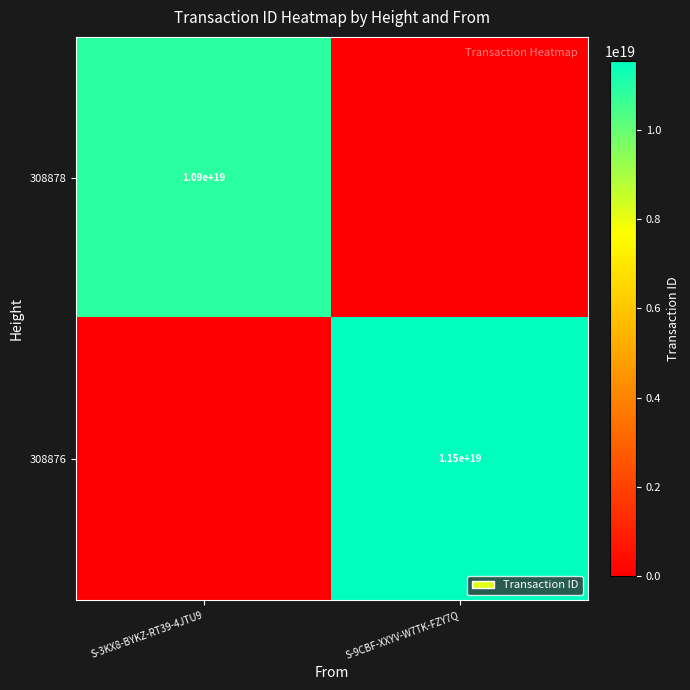

The value of 308876 at S-9CBF-XXYV-W7TK-FZY7Q is 11500000000000000000. True or false?

True